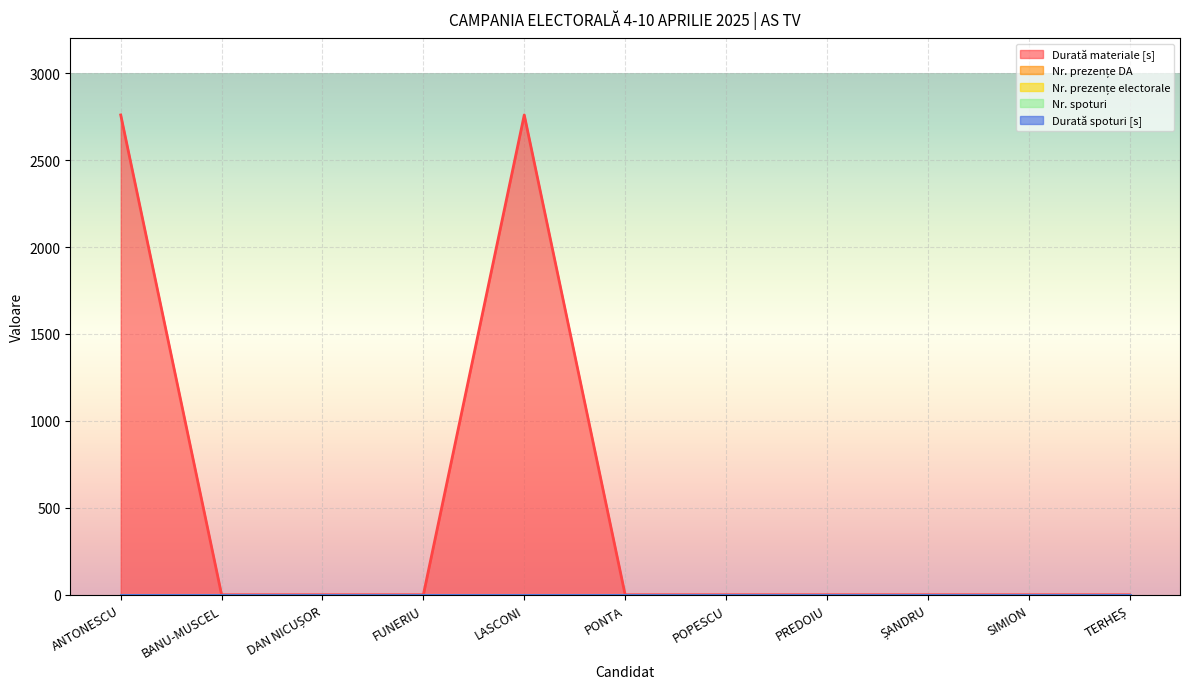

How many positive values does the Durată materiale [s] series have?

2